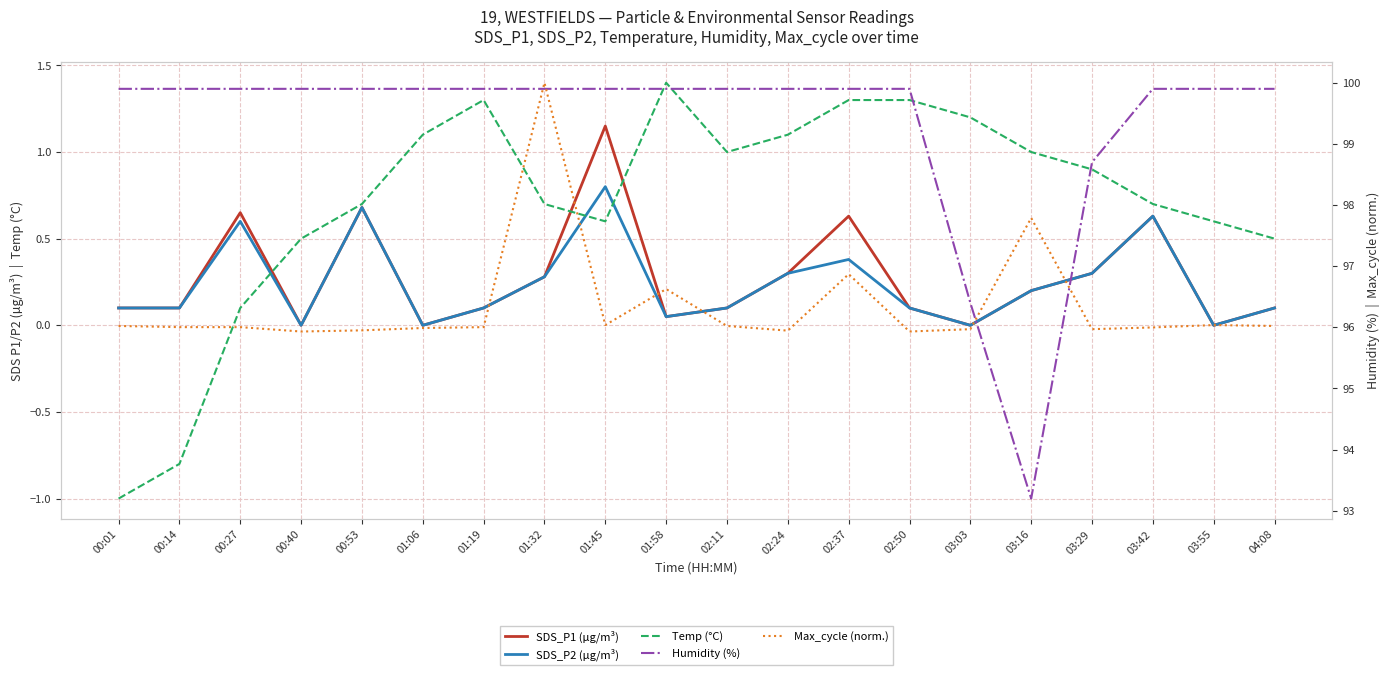

What is the value of the SDS_P1 (µg/m³) point at the 17th from the left?

0.3